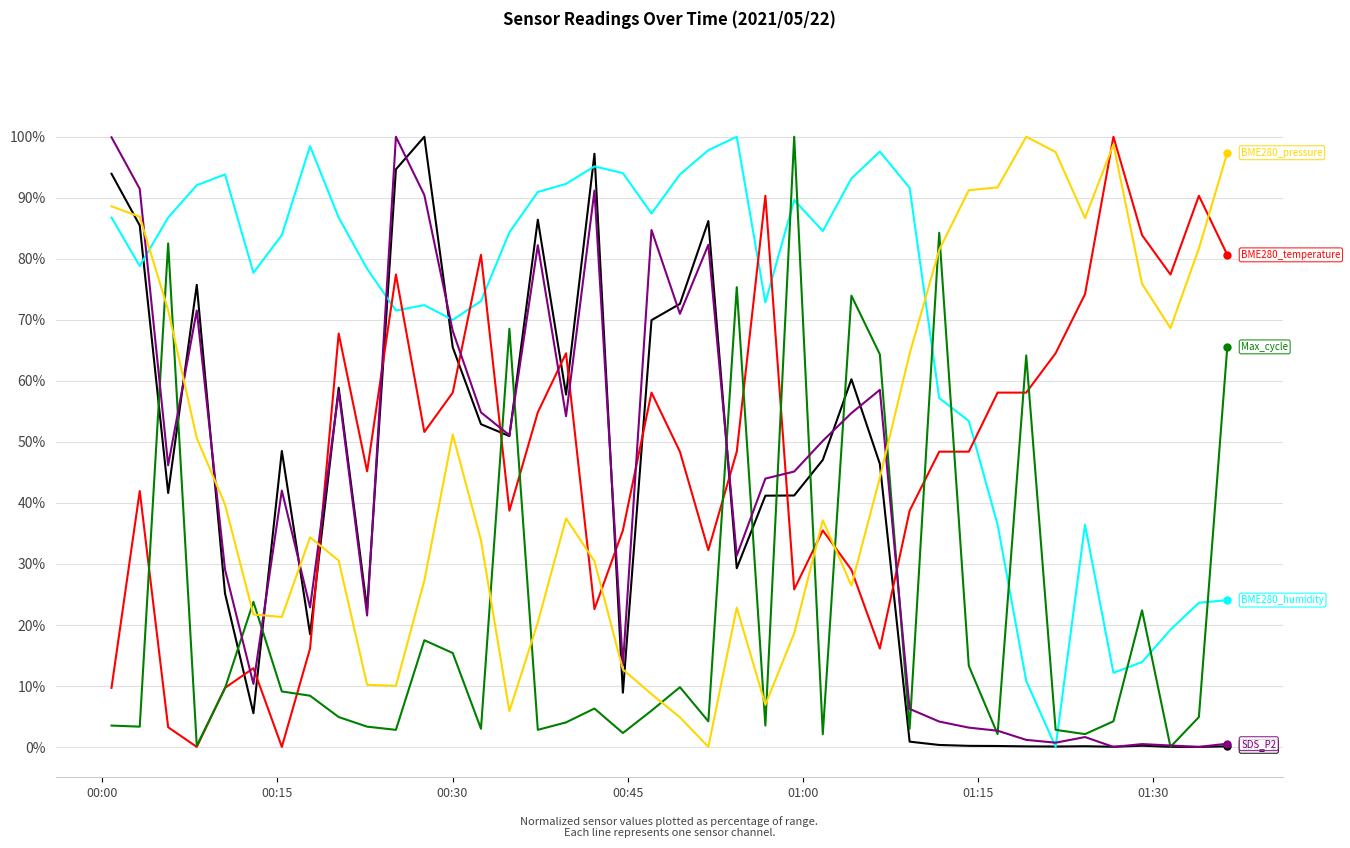

What is the maximum value shown in the chart?

100.0